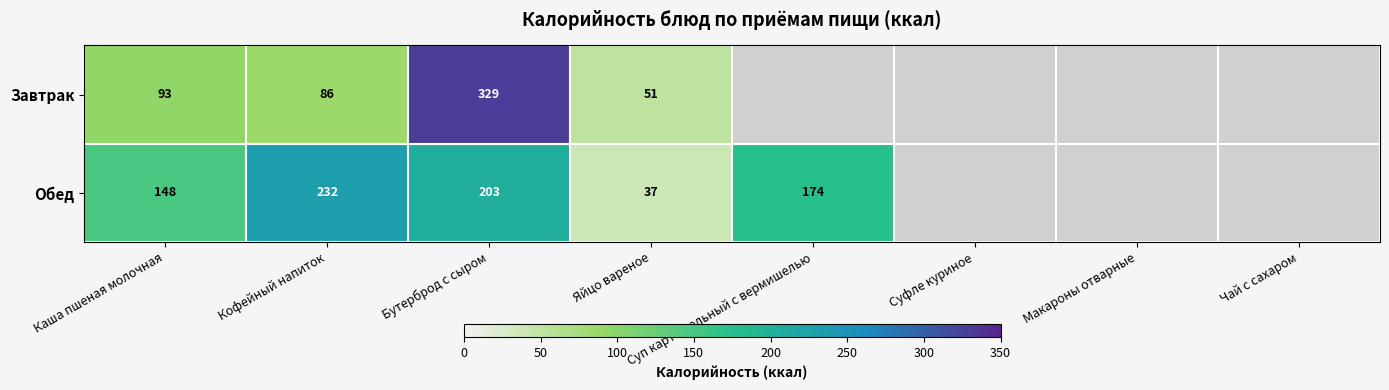

What is the difference between the highest and lowest values at Кофейный напиток?

146